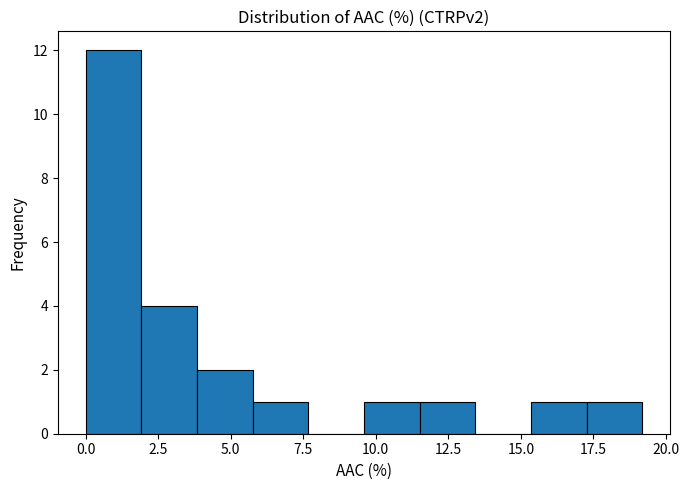

Around what value on the x-axis is the tallest bar? Give the approximate position of its centre, as read against the axis.

1.0